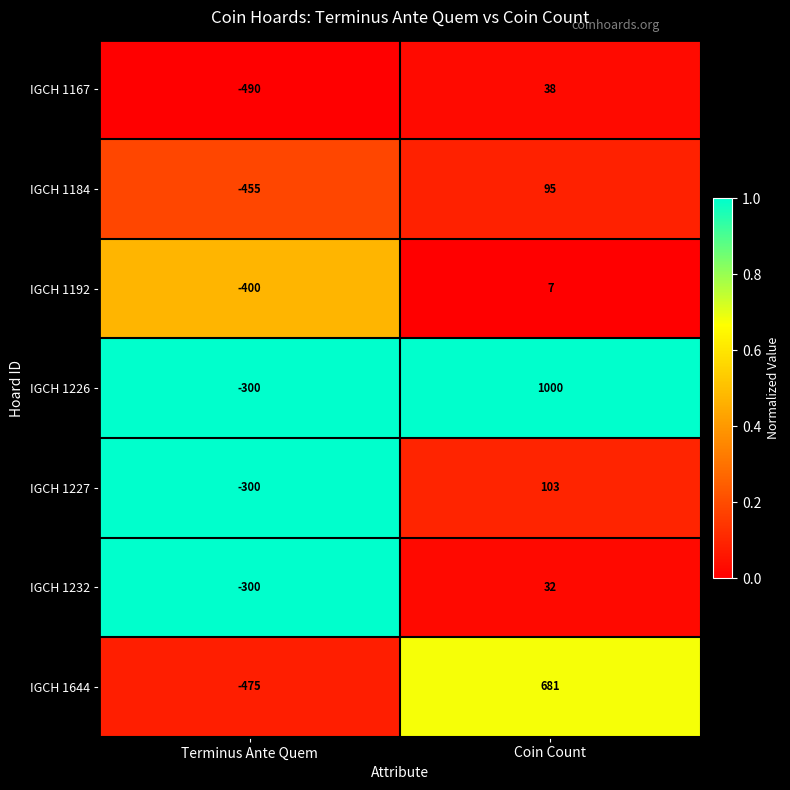

Which series has the largest range (max minus min)?

IGCH 1226